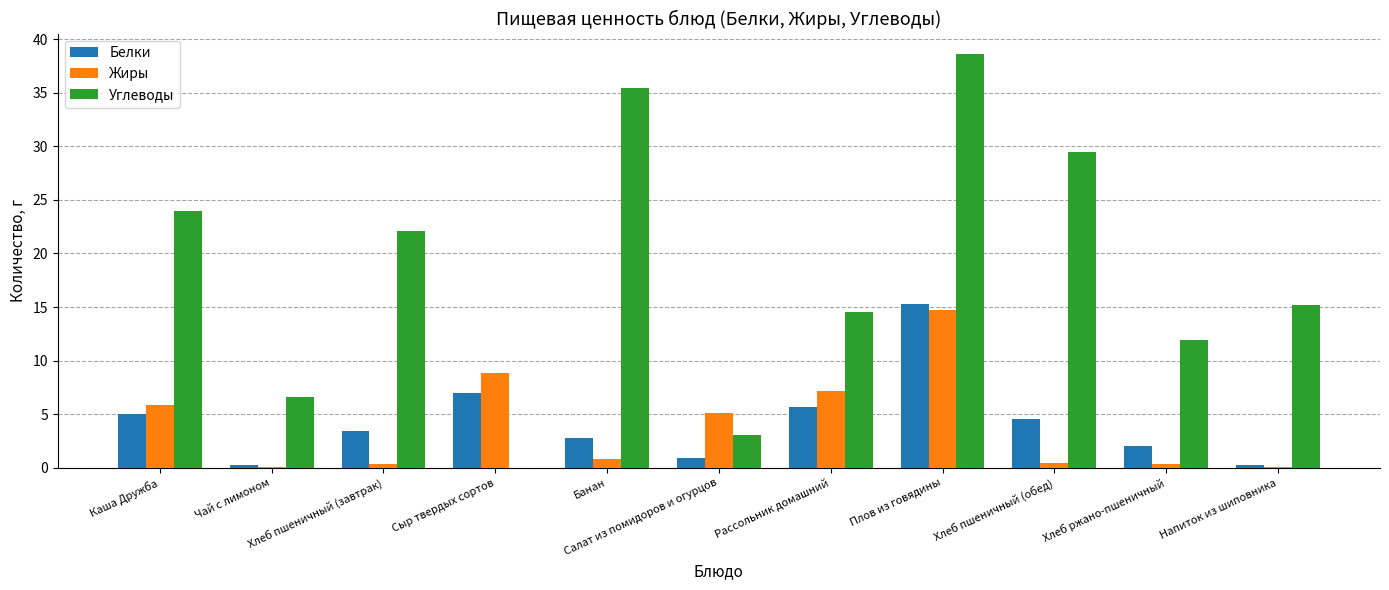

At which category is the sum across all series the highest?

Плов из говядины